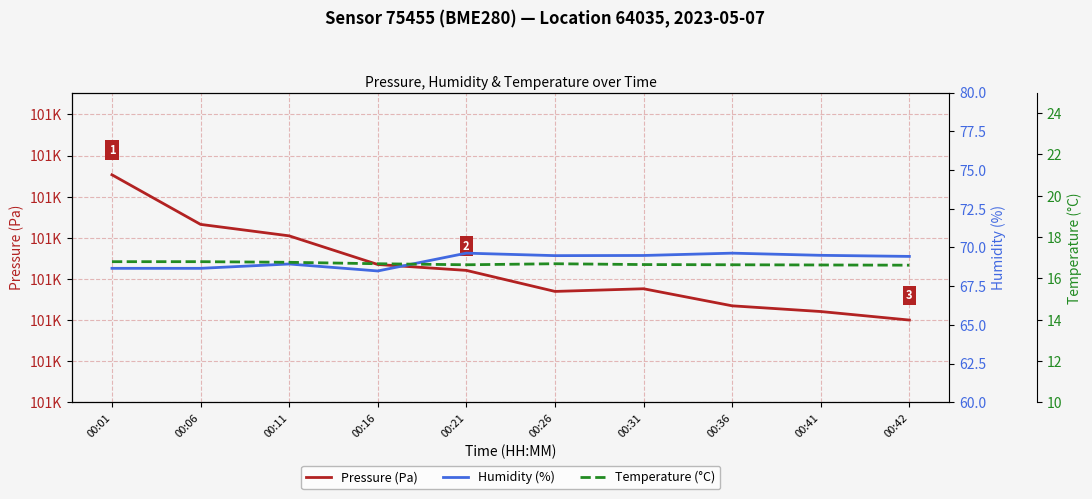

At how many categories does at least one series exceed 135?

10